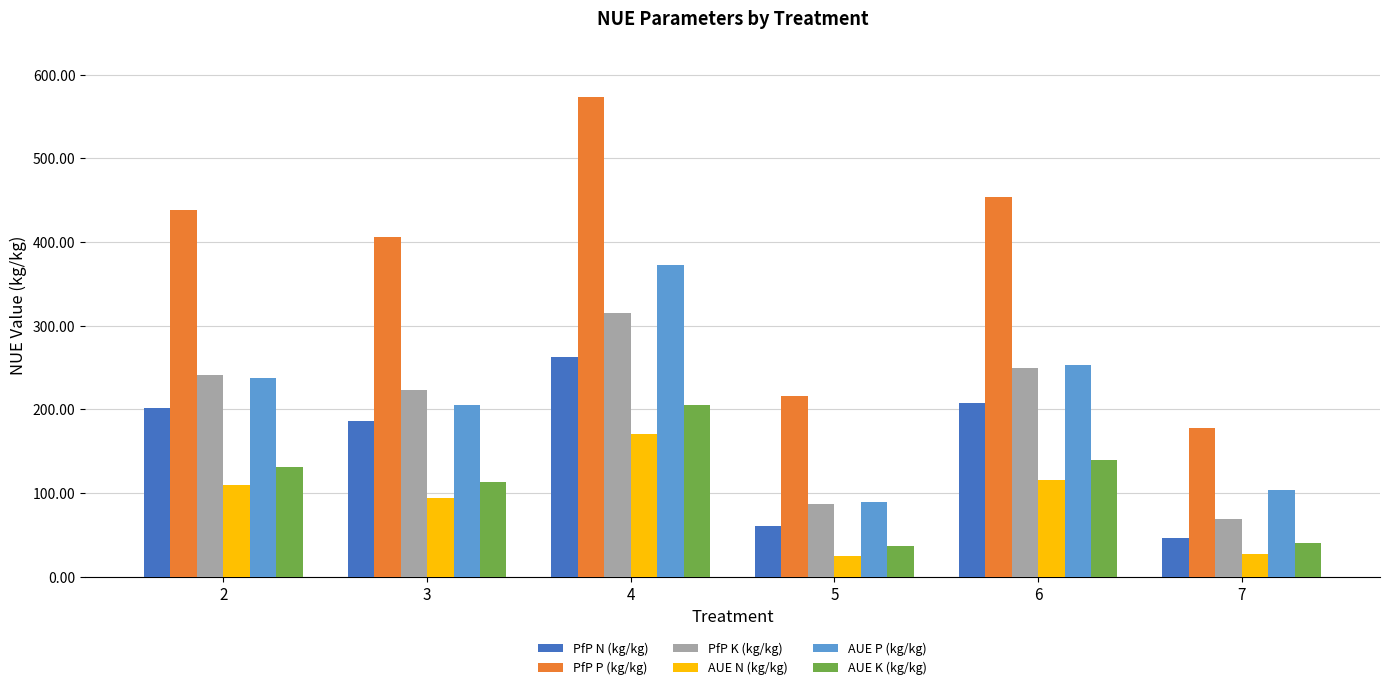

Which label corresponds to the largest value in the chart?

4